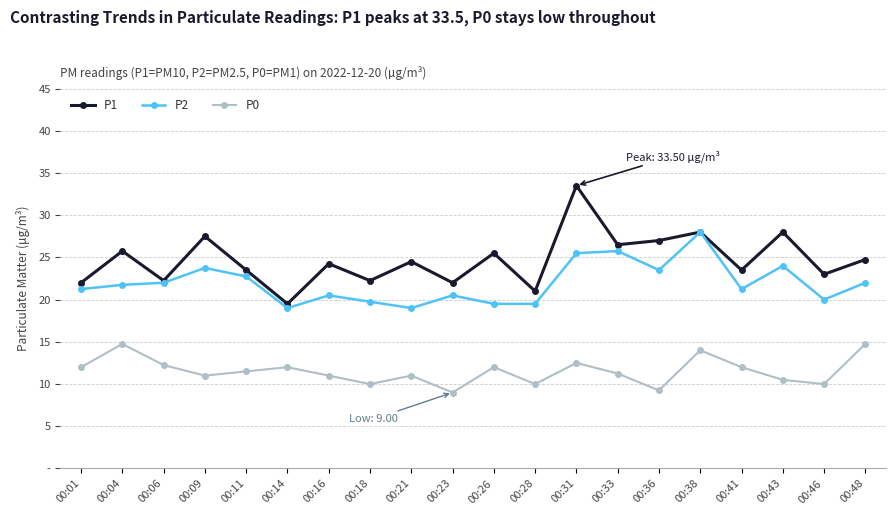

At which label is P2 closest to 23?

00:11